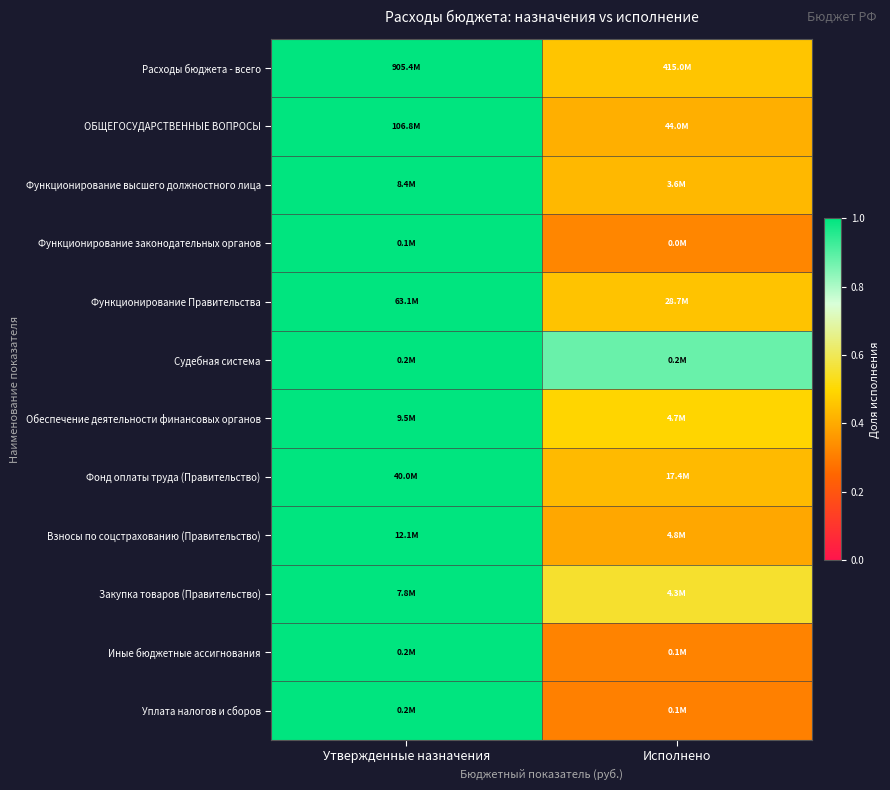

What is the minimum value shown in the chart?

0.3